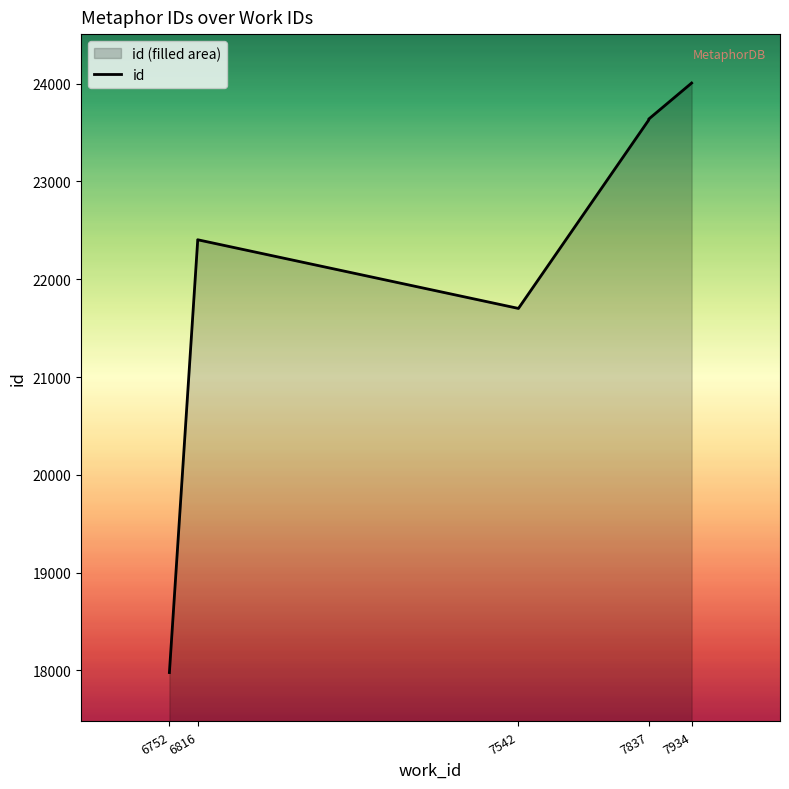

What is the smallest value displayed?

17979